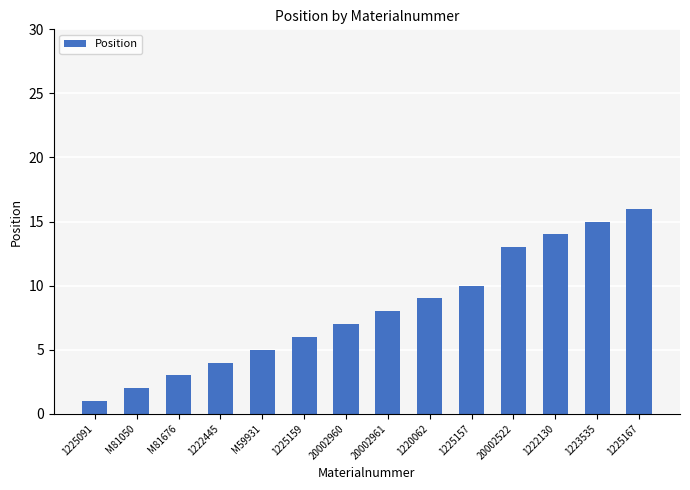

Is it true that the value at 1225167 is 10?

False